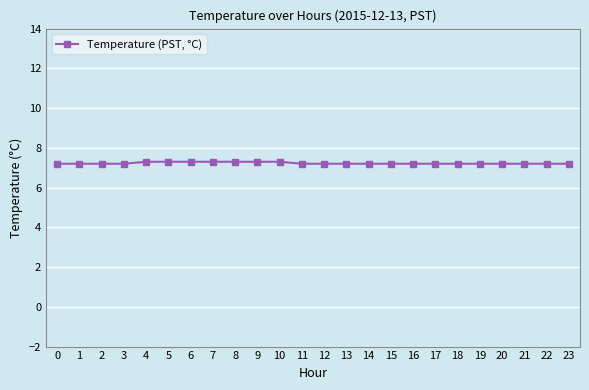

What is the difference between the maximum and minimum values?

0.1